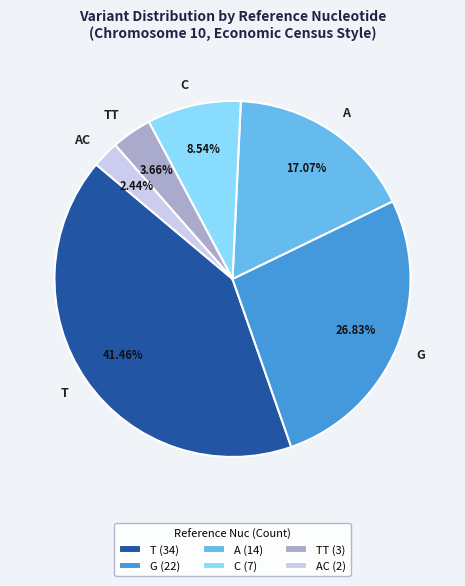

What is the ratio of the value at AC to the value at G?

0.1